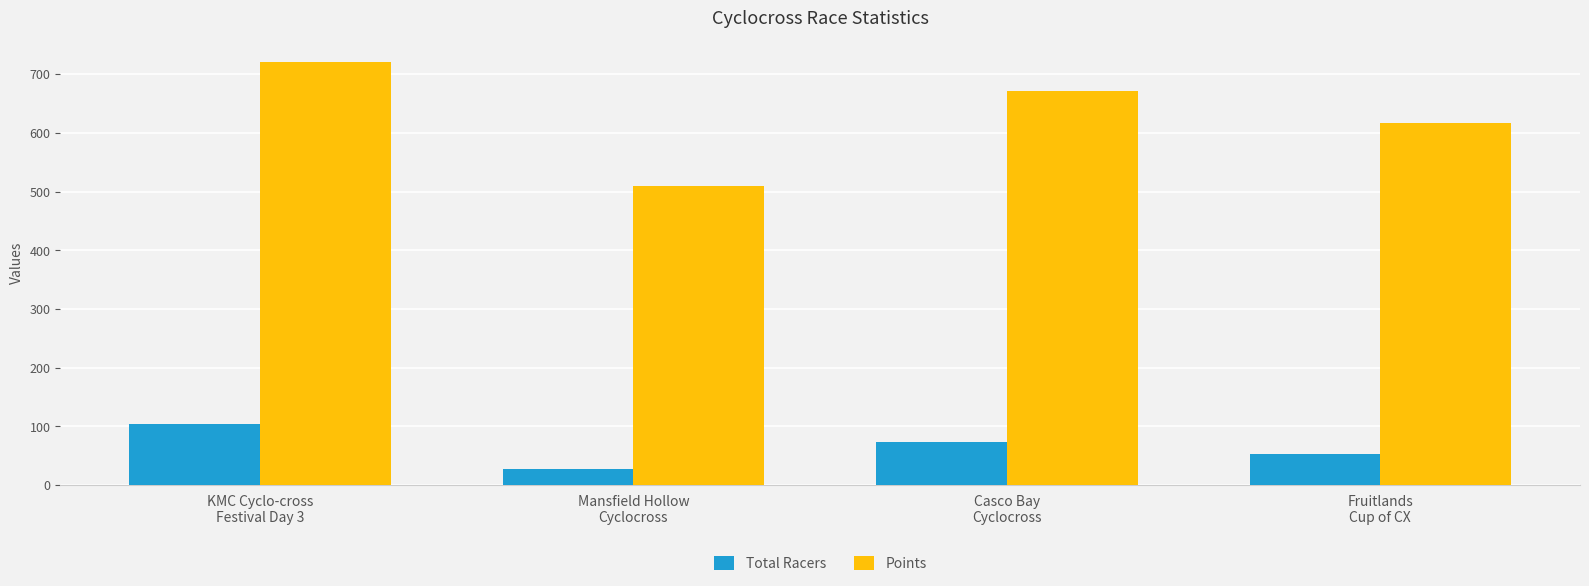

Rank the categories by Points value from lowest to highest.

Mansfield Hollow
Cyclocross, Fruitlands
Cup of CX, Casco Bay
Cyclocross, KMC Cyclo-cross
Festival Day 3